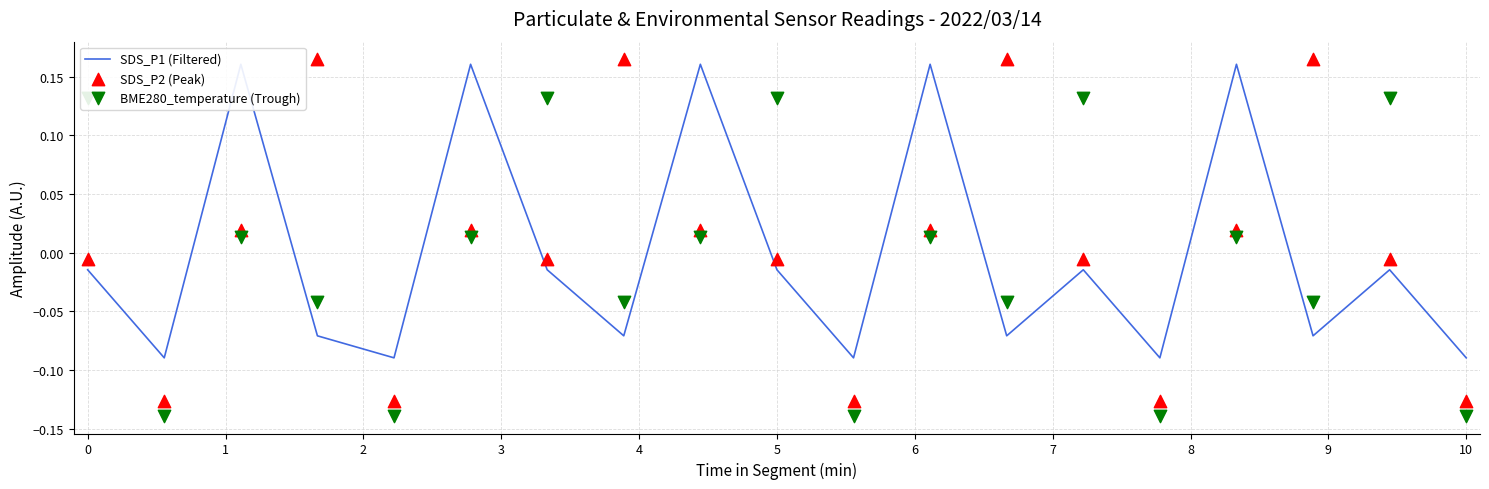

At which category is the sum across all series the highest?

2